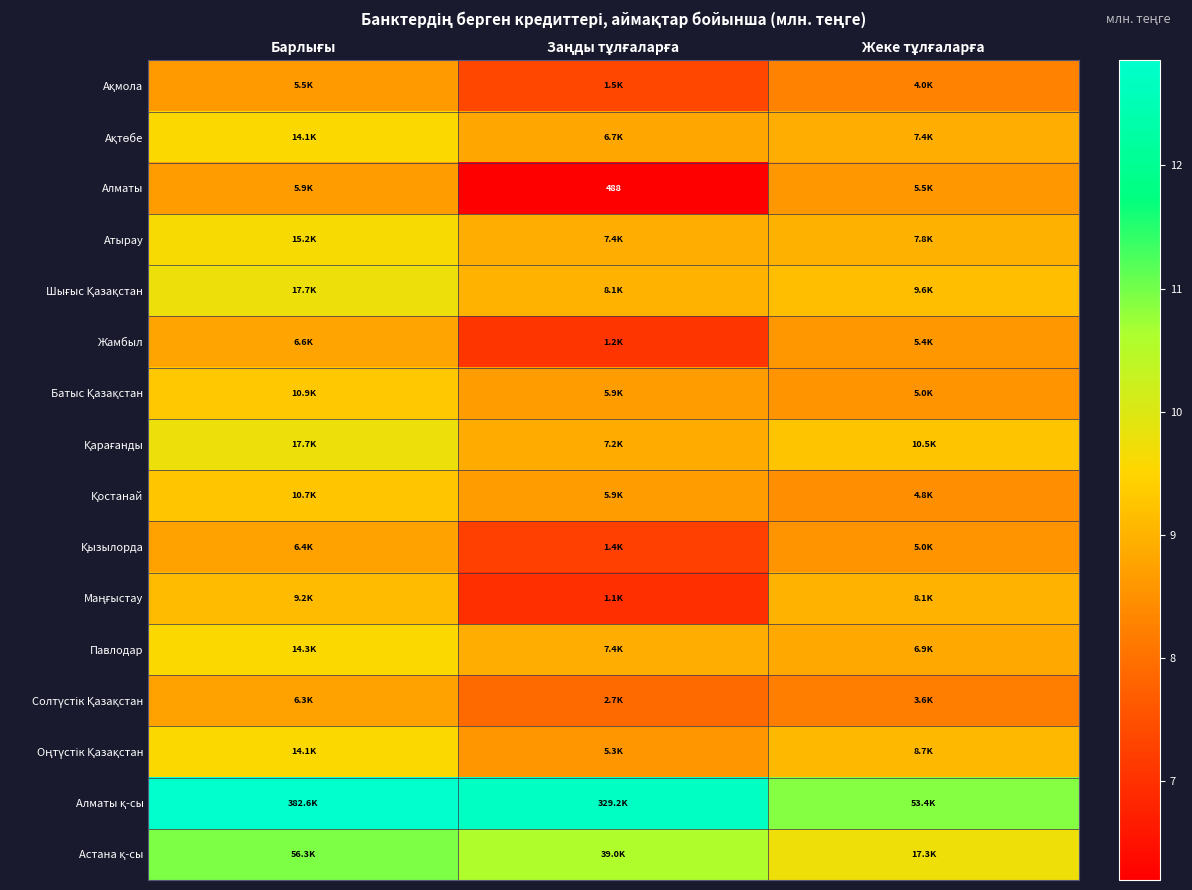

Between Заңды тұлғаларға and Жеке тұлғаларға, which is larger?

Жеке тұлғаларға